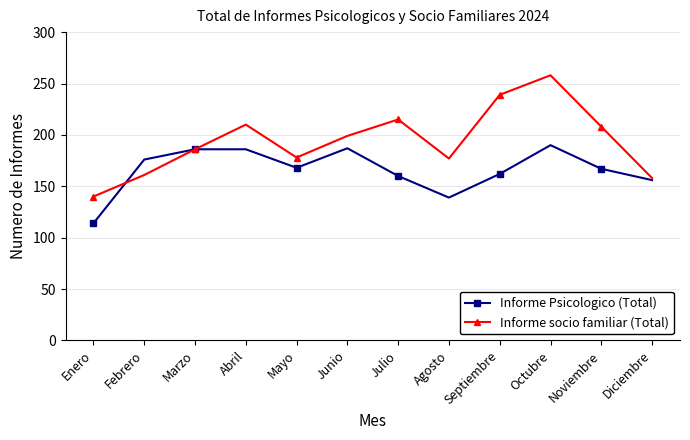

Which series has the largest total across all categories?

Informe socio familiar (Total)